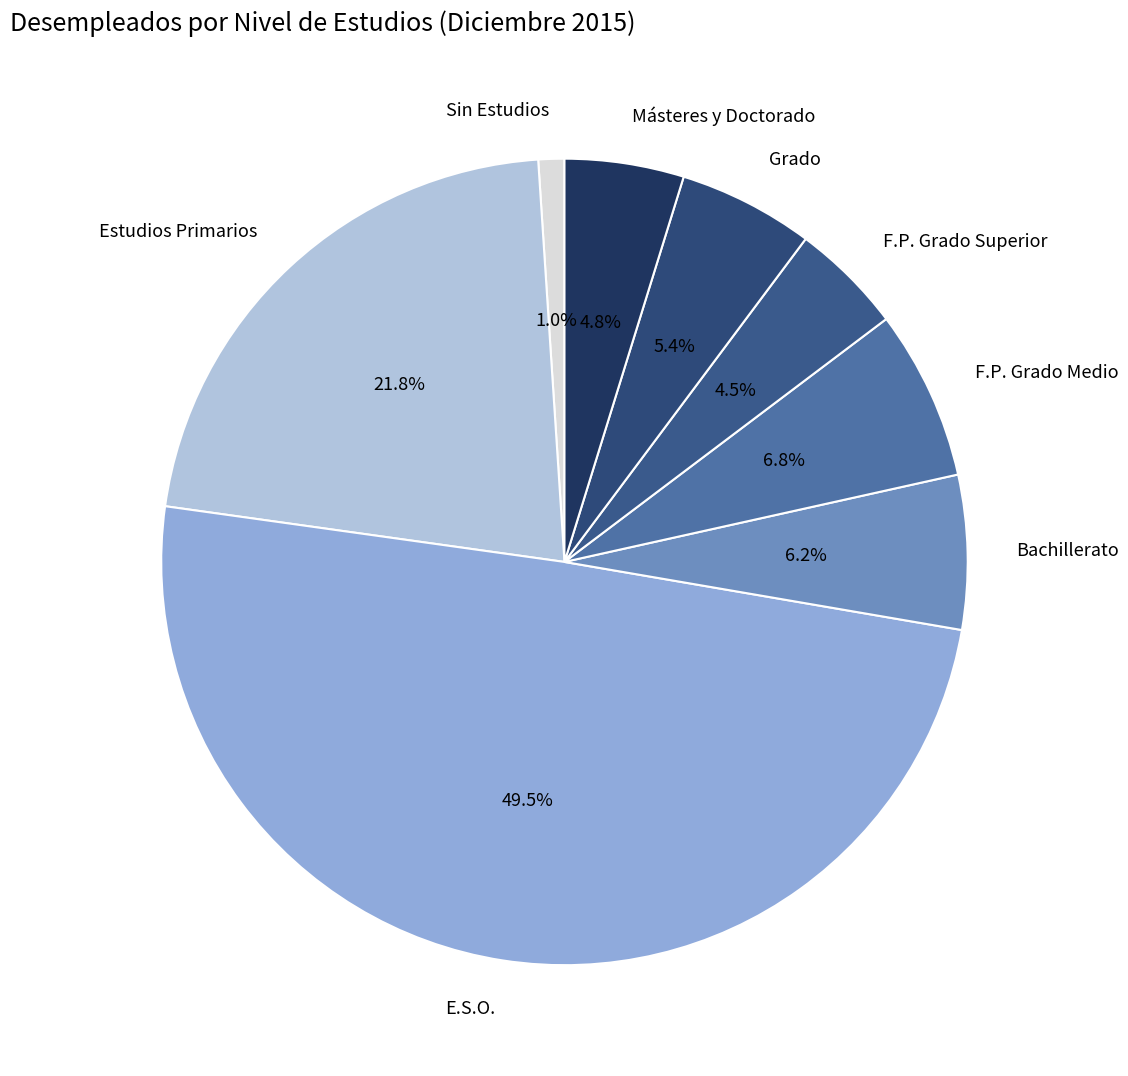

Which category has the biggest portion of the pie?

E.S.O.